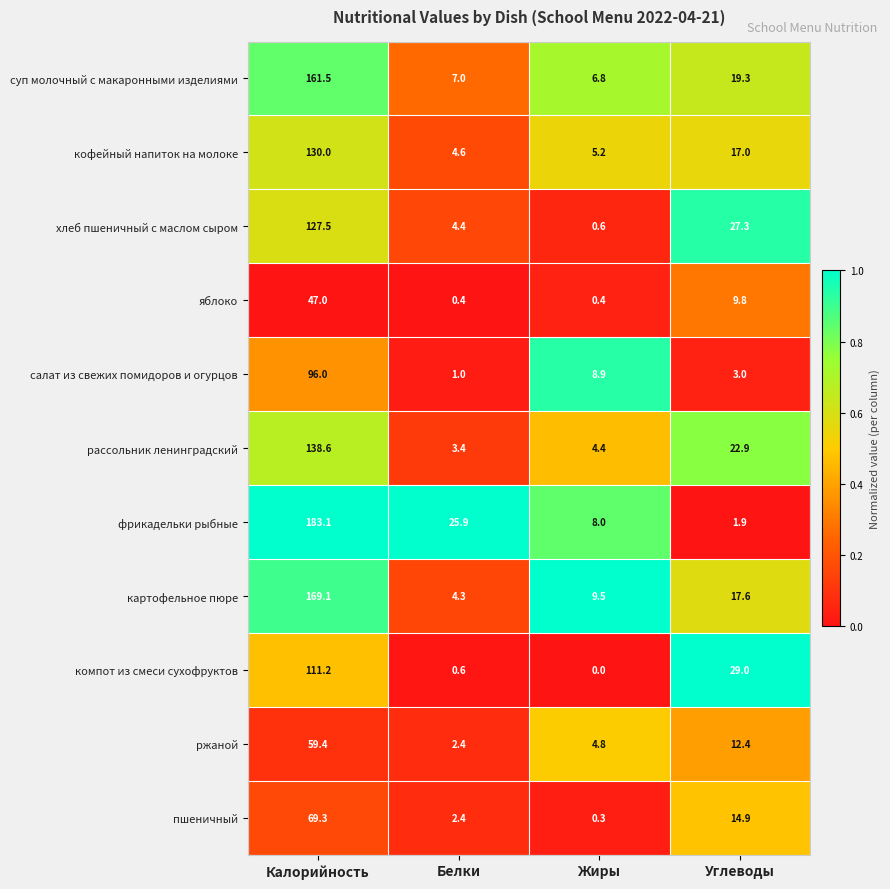

Rank the series by their maximum value, from lowest to highest.

яблоко, ржаной, пшеничный, салат из свежих помидоров и огурцов, компот из смеси сухофруктов, хлеб пшеничный с маслом сыром, кофейный напиток на молоке, рассольник ленинградский, суп молочный с макаронными изделиями, картофельное пюре, фрикадельки рыбные